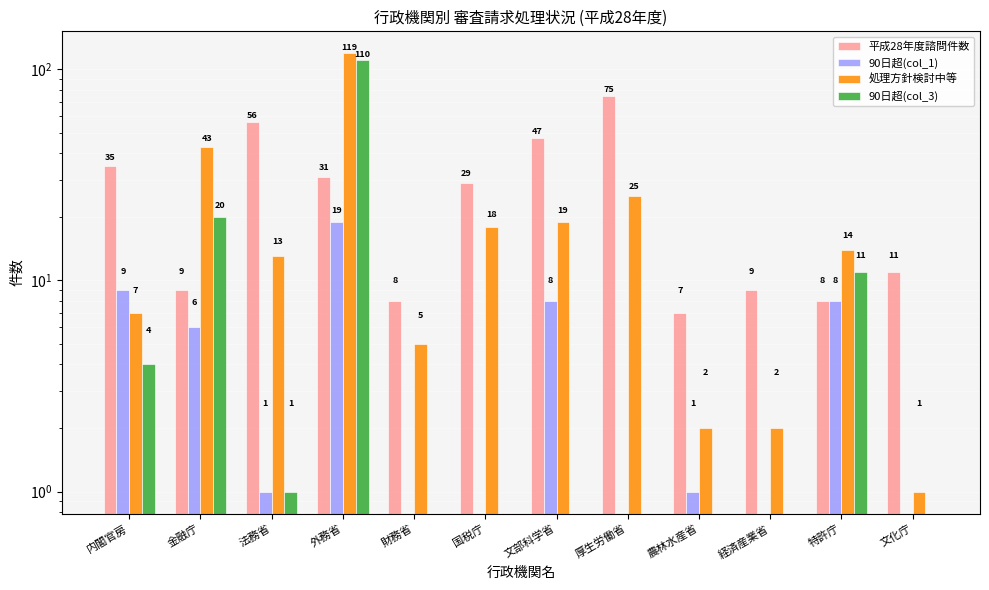

List the labels in order of 90日超(col_1) value, largest first.

外務省, 内閣官房, 文部科学省, 特許庁, 金融庁, 法務省, 農林水産省, 財務省, 国税庁, 厚生労働省, 経済産業省, 文化庁